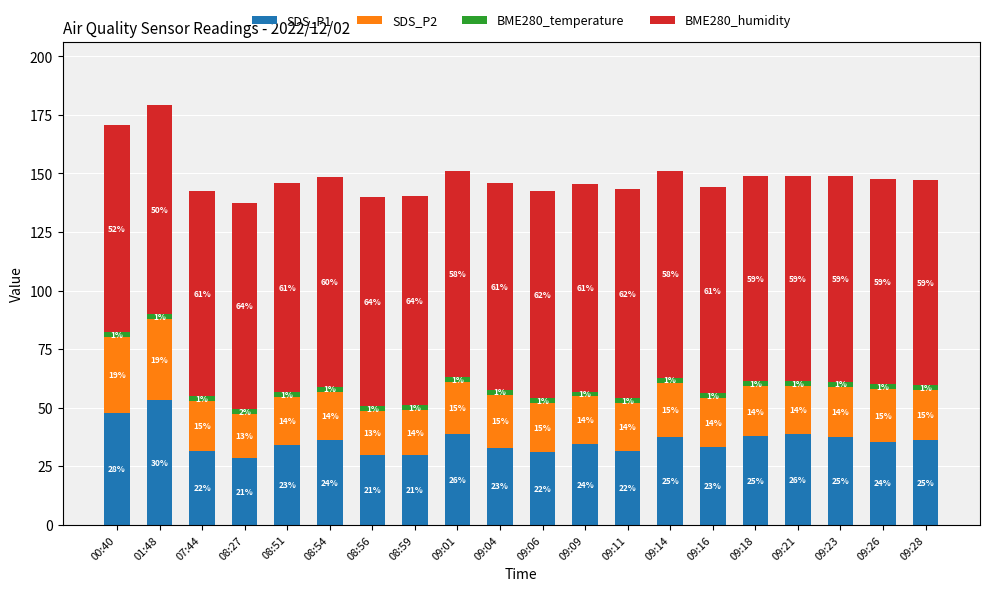

Rank the series at 09:09 from lowest to highest value.

BME280_temperature, SDS_P2, SDS_P1, BME280_humidity